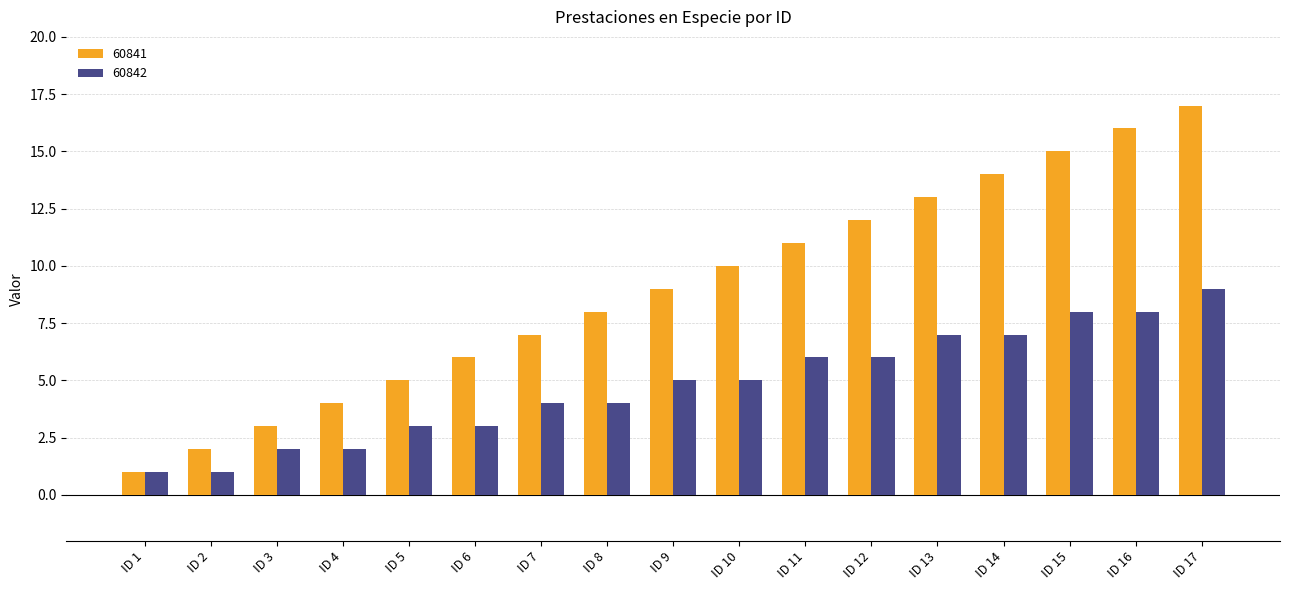

At which category is the sum across all series the highest?

ID 17